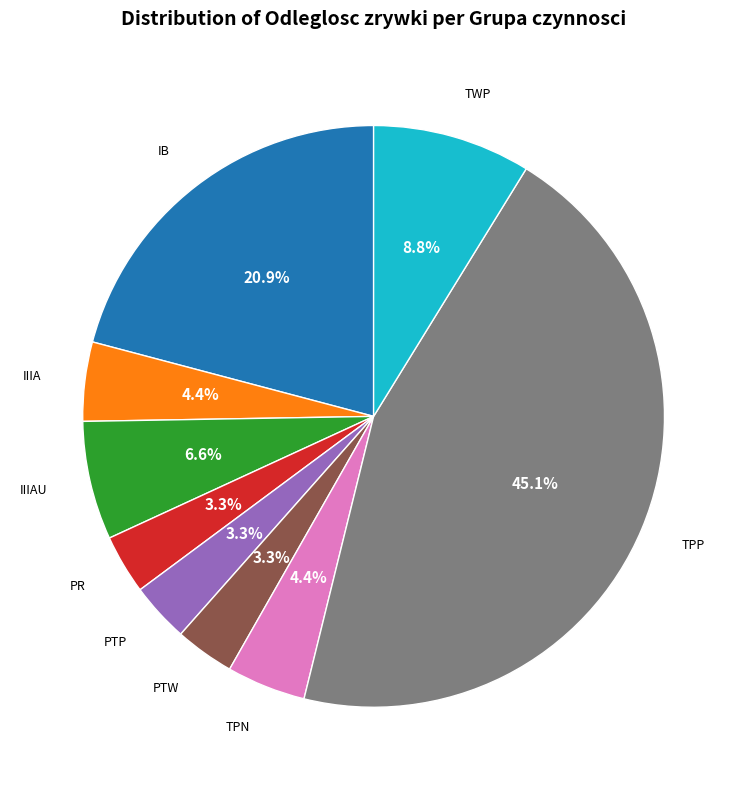

Does any single category account for the majority?

No